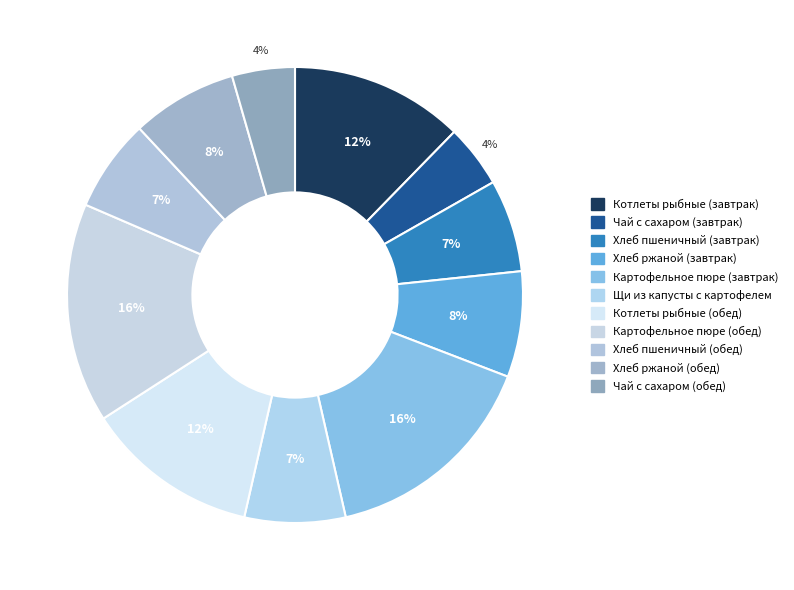

Rank the categories by value from lowest to highest.

Чай с сахаром (завтрак), Чай с сахаром (обед), Хлеб пшеничный (завтрак), Хлеб пшеничный (обед), Щи из капусты с картофелем, Хлеб ржаной (завтрак), Хлеб ржаной (обед), Котлеты рыбные (завтрак), Котлеты рыбные (обед), Картофельное пюре (завтрак), Картофельное пюре (обед)